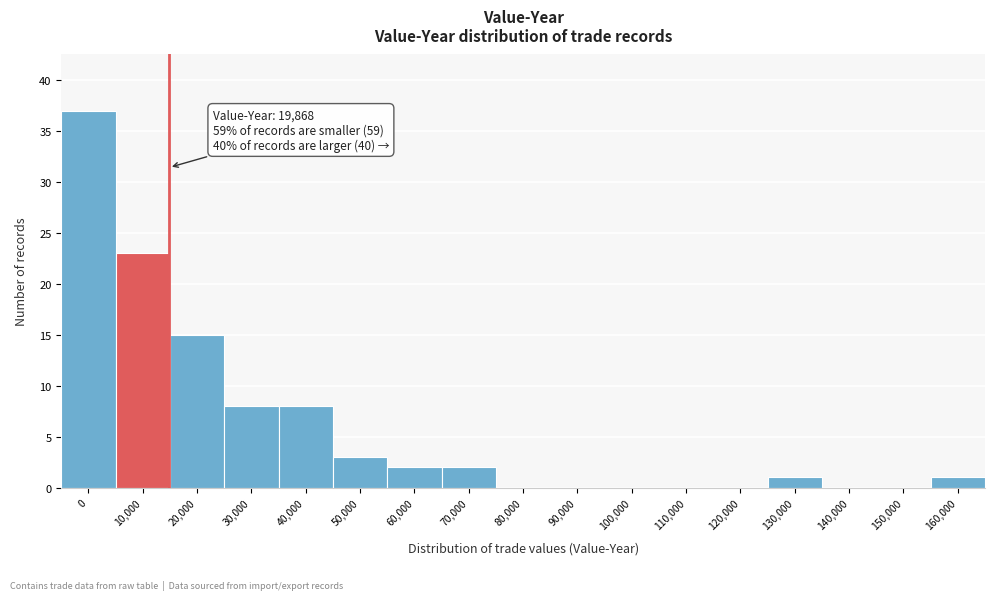

Reading left to right, transcribe all the data shown in this chart.

0=37	10,000=23	20,000=15	30,000=8	40,000=8	50,000=3	60,000=2	70,000=2	80,000=0	90,000=0	100,000=0	110,000=0	120,000=0	130,000=1	140,000=0	150,000=0	160,000=1